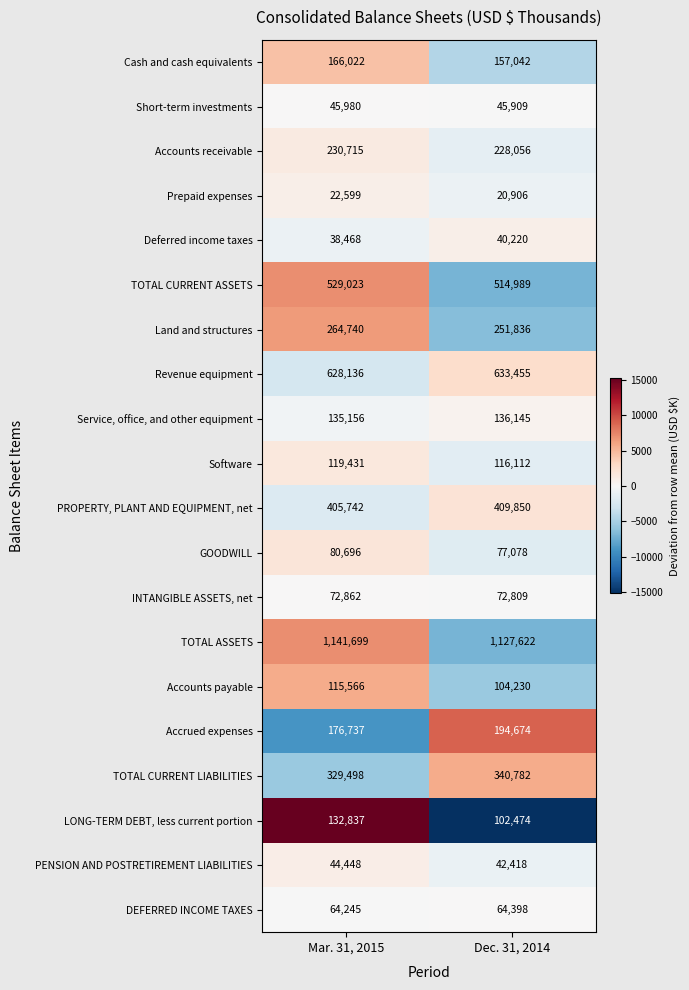

True or false: Short-term investments has a value of 45909 at Dec. 31, 2014.

True